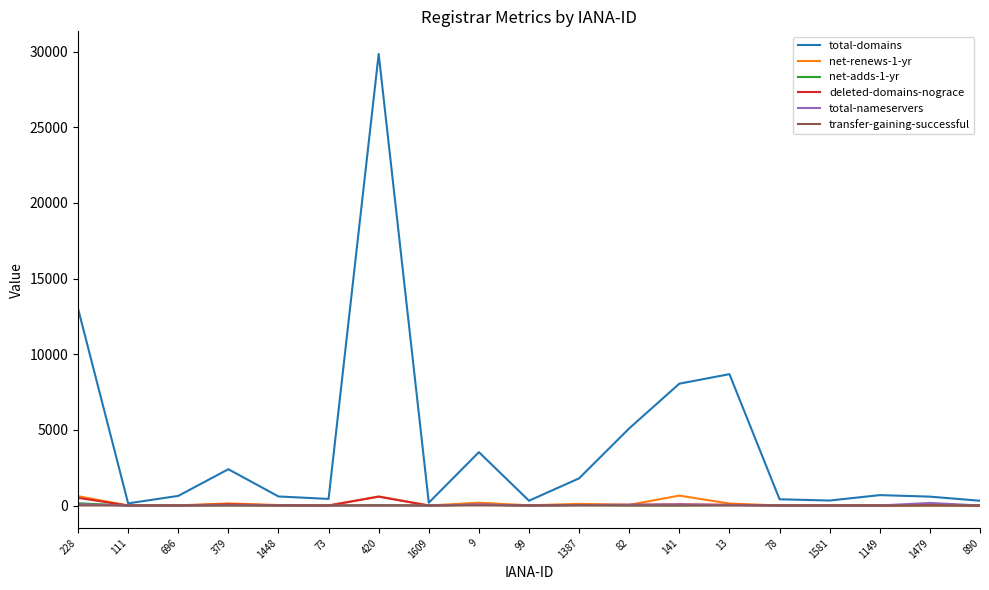

True or false: transfer-gaining-successful has more than 2 points higher than both neighbors.

True